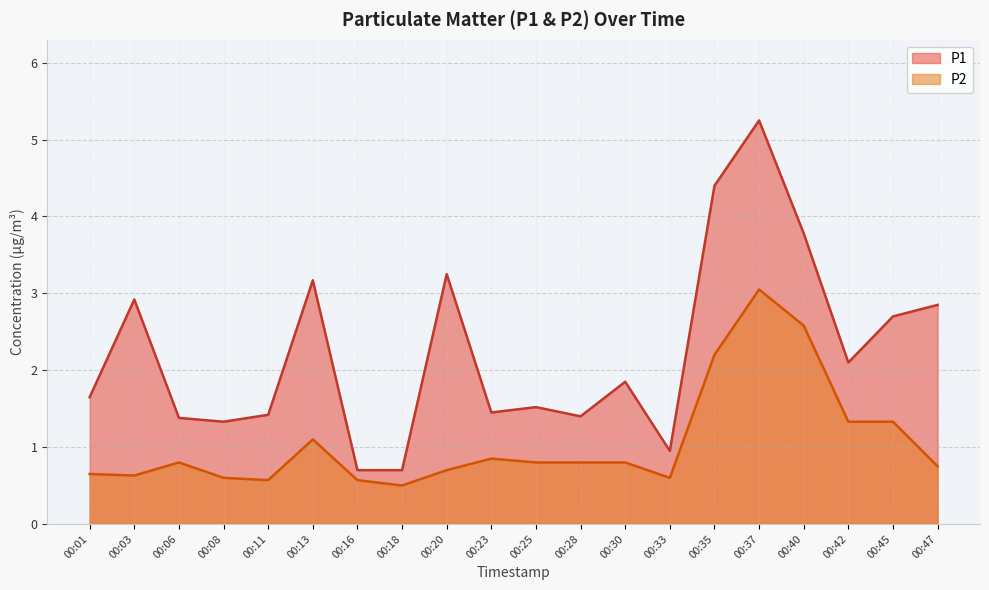

Does the chart display data point markers on the line(s)?

No